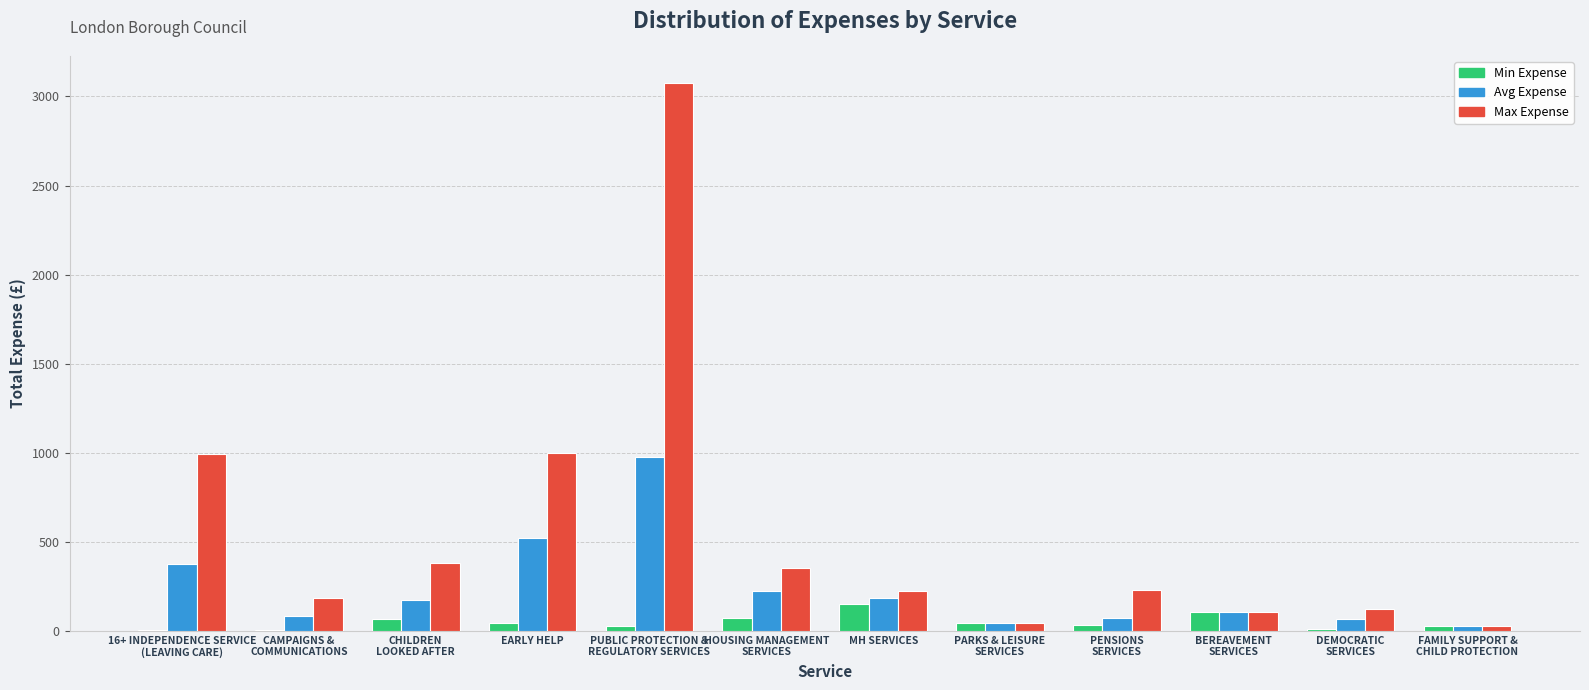

What is the greatest value displayed?

3074.8